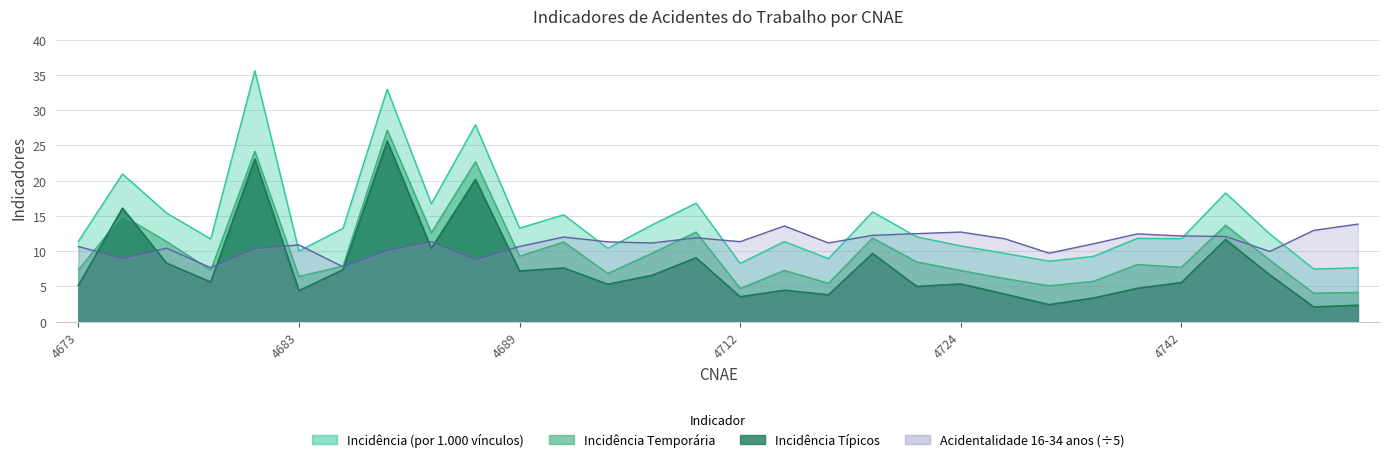

What is the difference between the maximum and minimum values in the Incidência Típicos series?

23.6